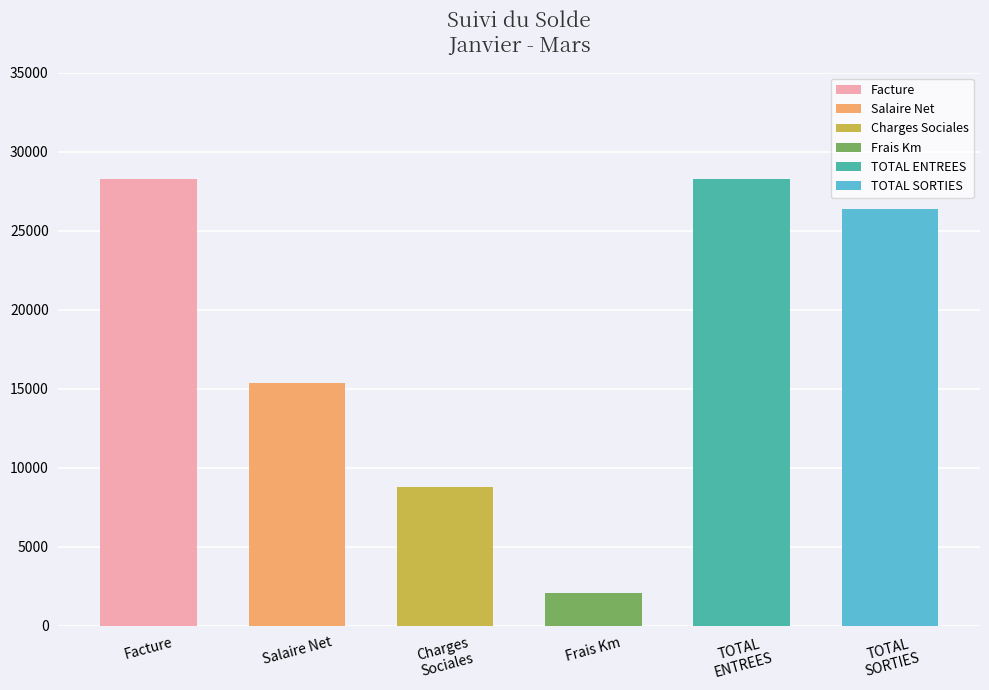

What is the difference between the maximum and minimum values?

26245.1